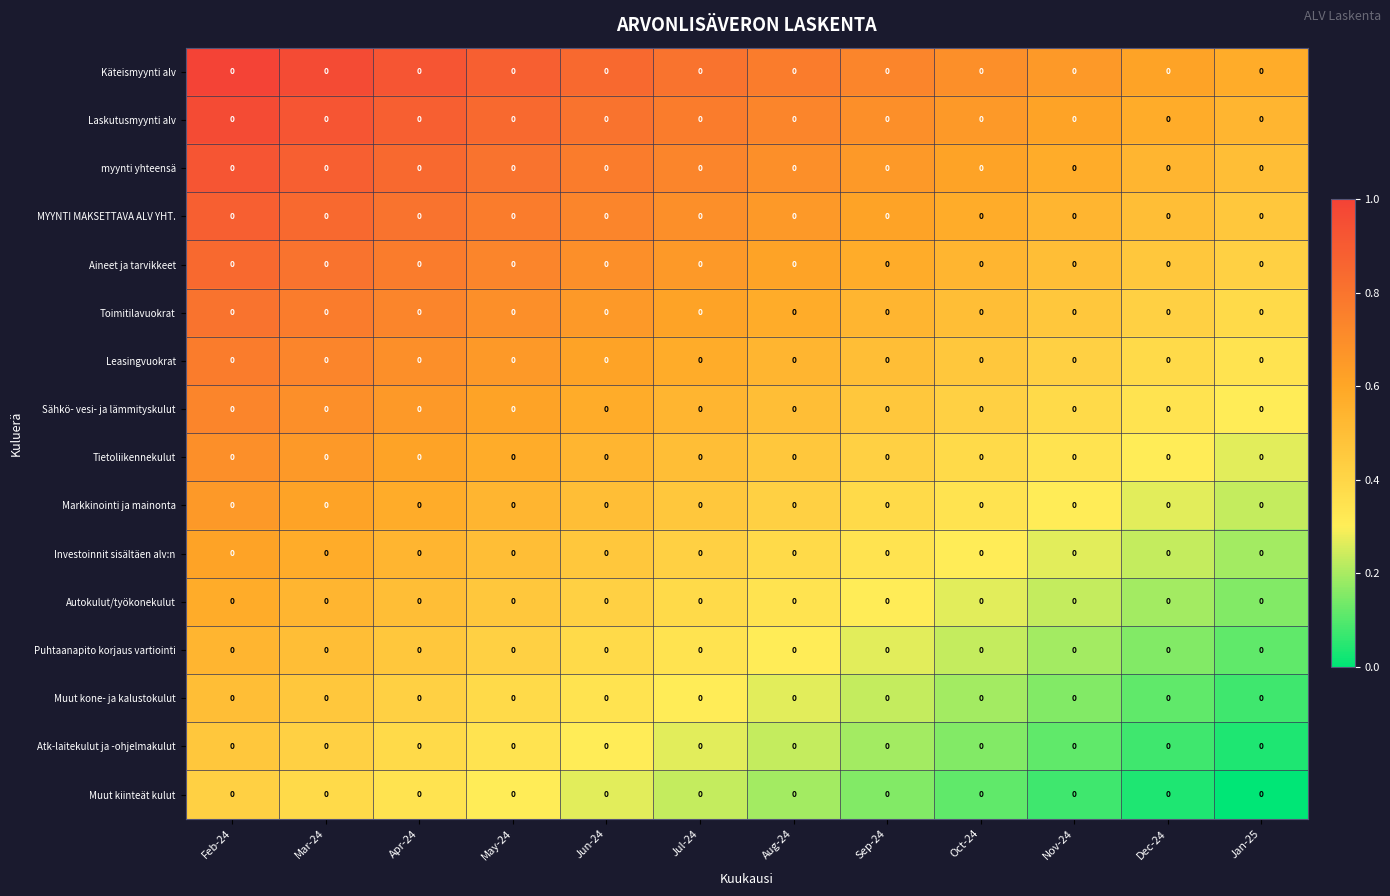

What is the total value across all series at Oct-24?

6.5